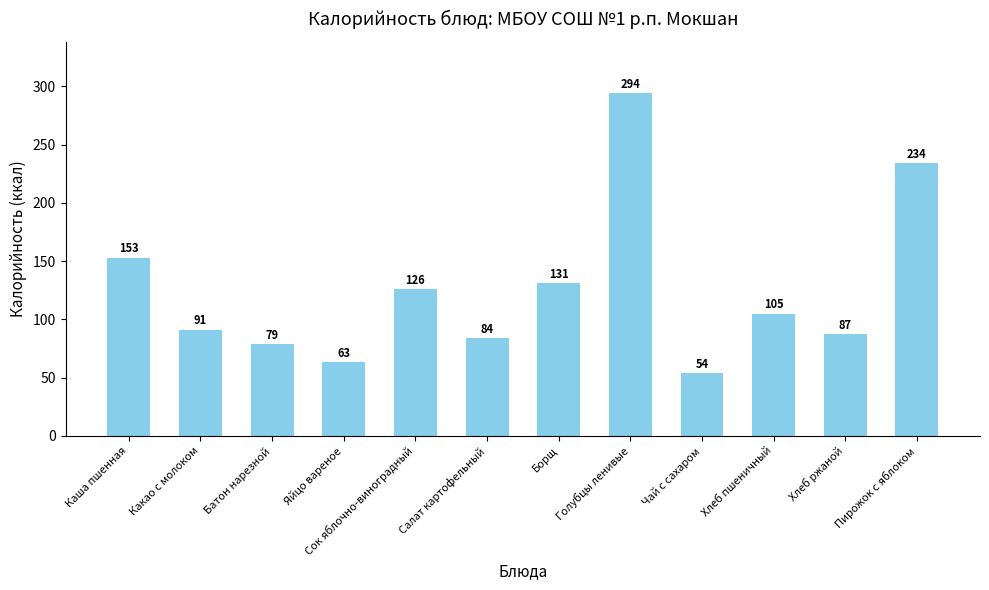

Is it true that the value at Яйцо вареное is 63.0?

True